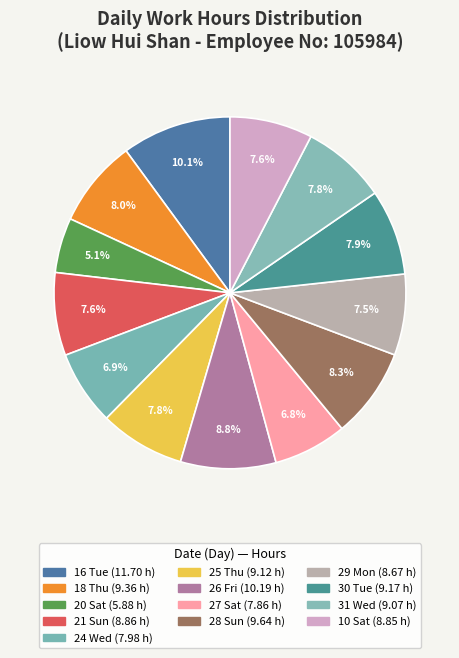

How many segments does this pie chart have?

13